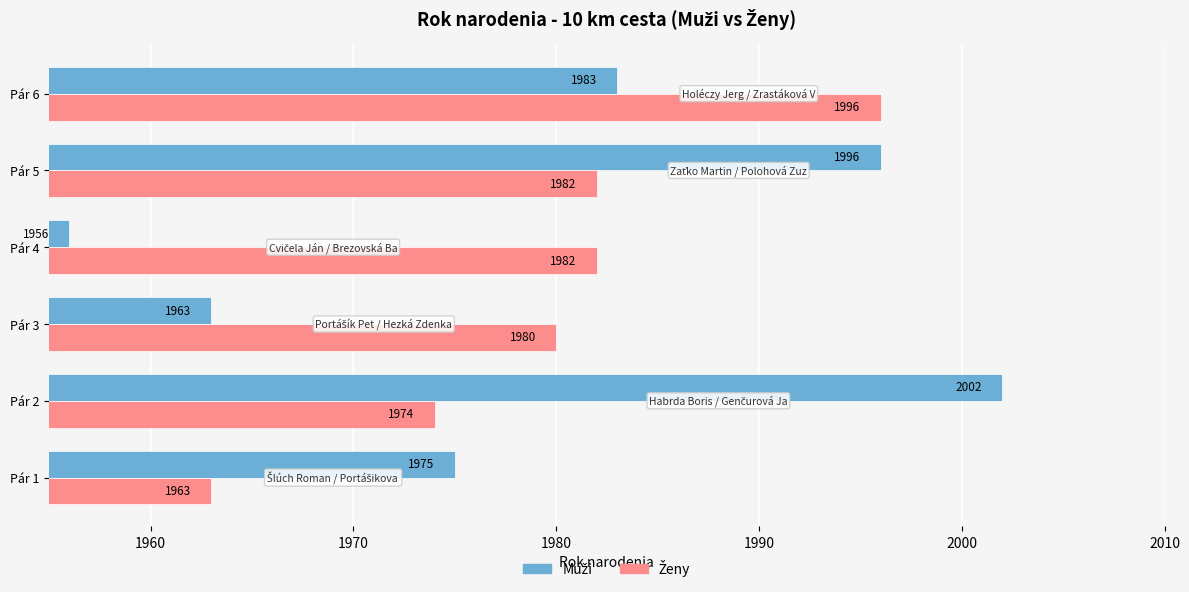

What is the difference between the highest and lowest values at Pár 2?

28